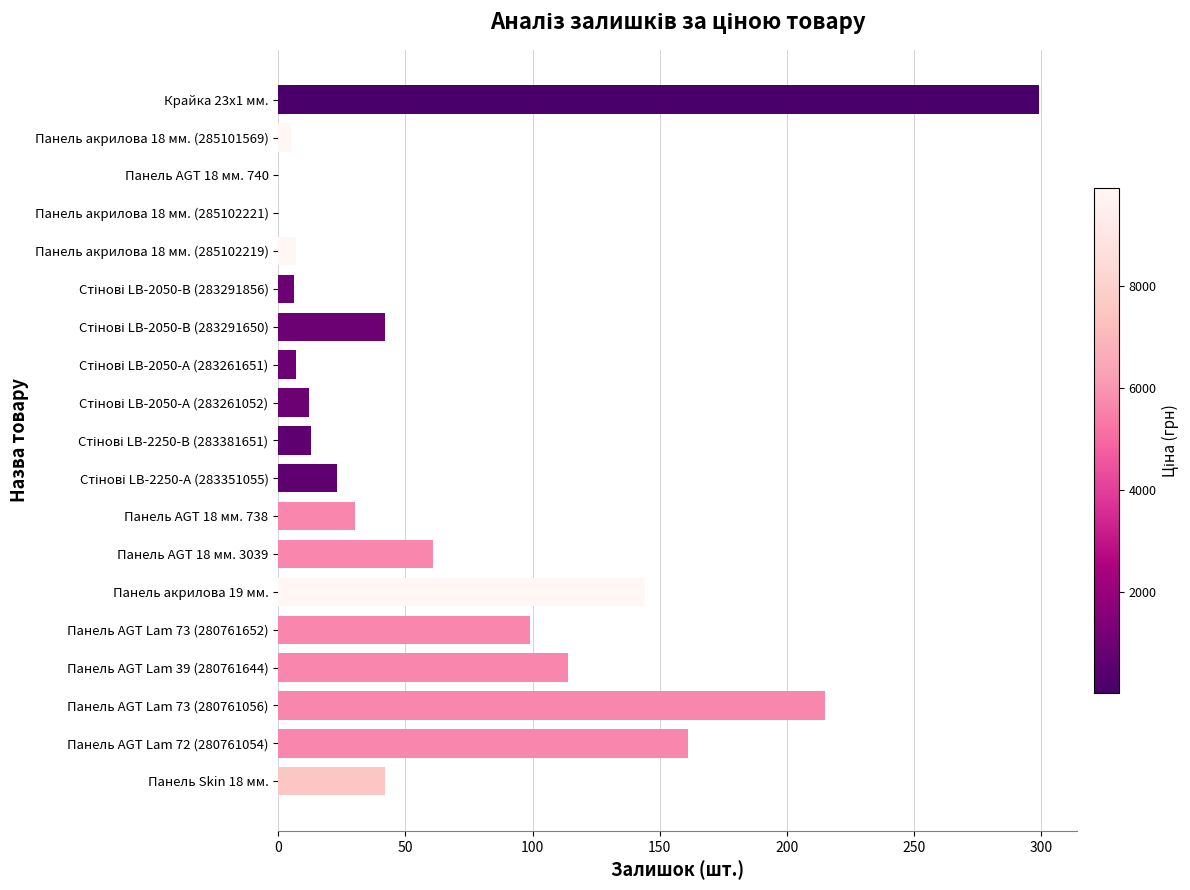

Which has a higher value, Панель акрилова 18 мм. (285102219) or Панель AGT Lam 73 (280761056)?

Панель AGT Lam 73 (280761056)